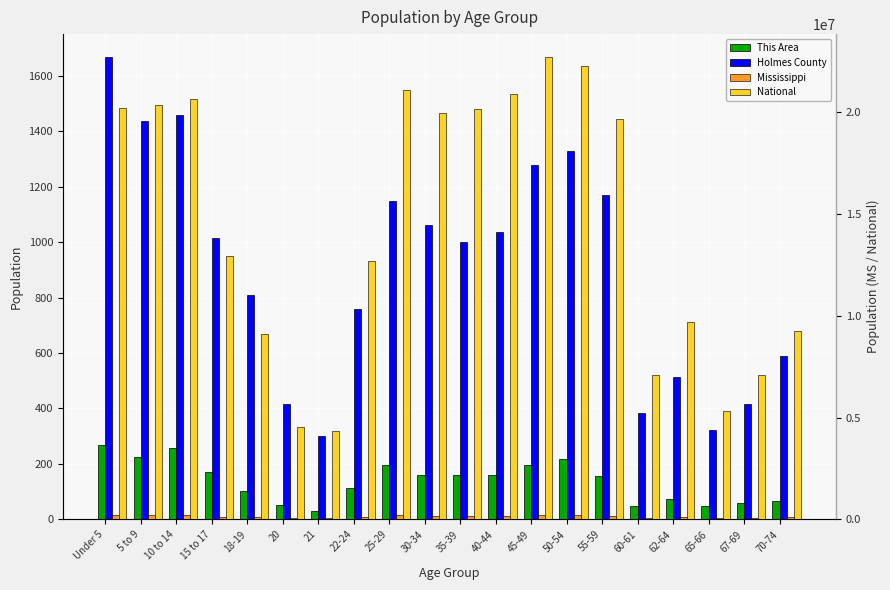

Reading left to right, extract all data points from this chart.

This Area: 270	224	256	171	103	52	29	114	197	159	161	159	196	217	158	49	72	47	59	68
Holmes County: 1667	1437	1459	1014	808	415	300	759	1150	1062	999	1036	1278	1327	1169	383	513	322	415	590
Mississippi: 210956	205672	208248	130679	93940	45798	43475	121621	199082	188171	187368	187579	208369	208607	186569	67854	92902	51319	69204	93946
National: 20201362	20348657	20677194	12954254	9086089	4519129	4354294	12712576	21101849	19962099	20179642	20890964	22708591	22298125	19664805	7113727	9704197	5319902	7115361	9278166